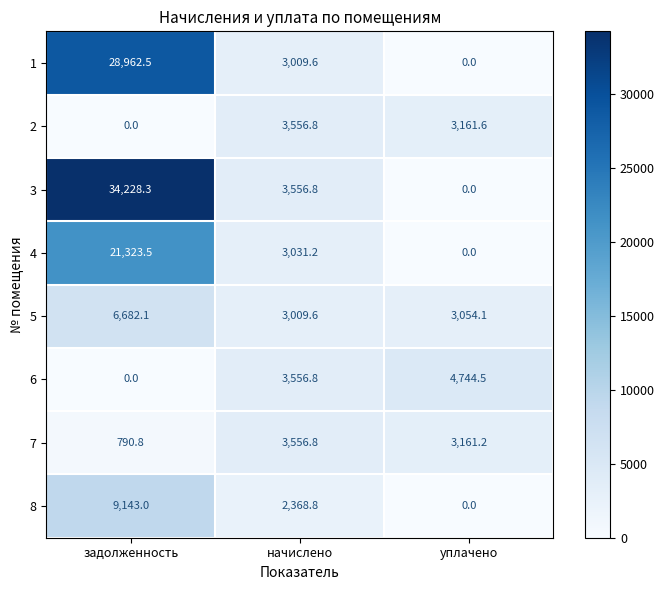

What is the difference between the highest and lowest values at задолженность?

34228.3